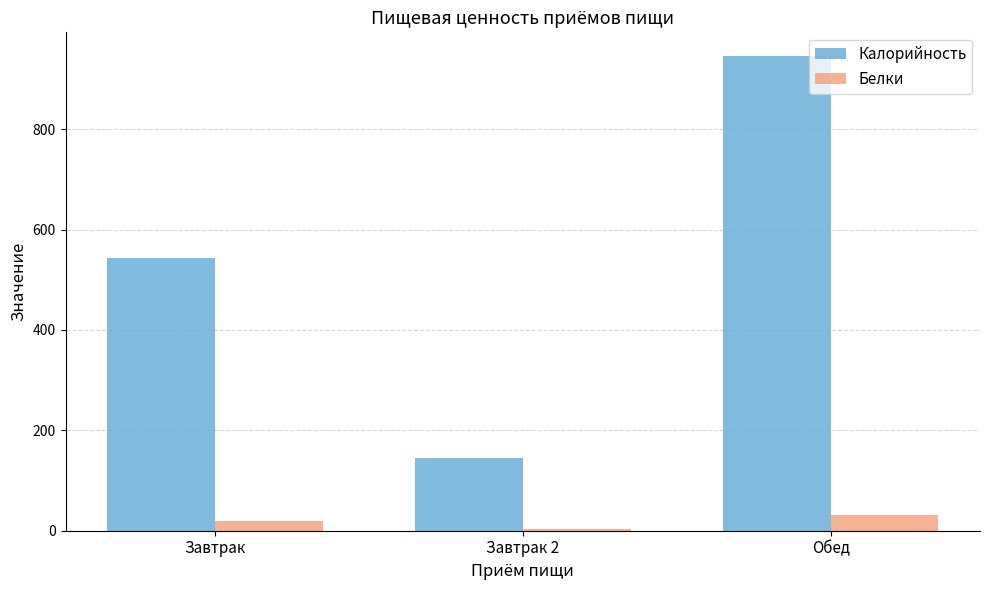

Which series has the widest spread of values?

Калорийность